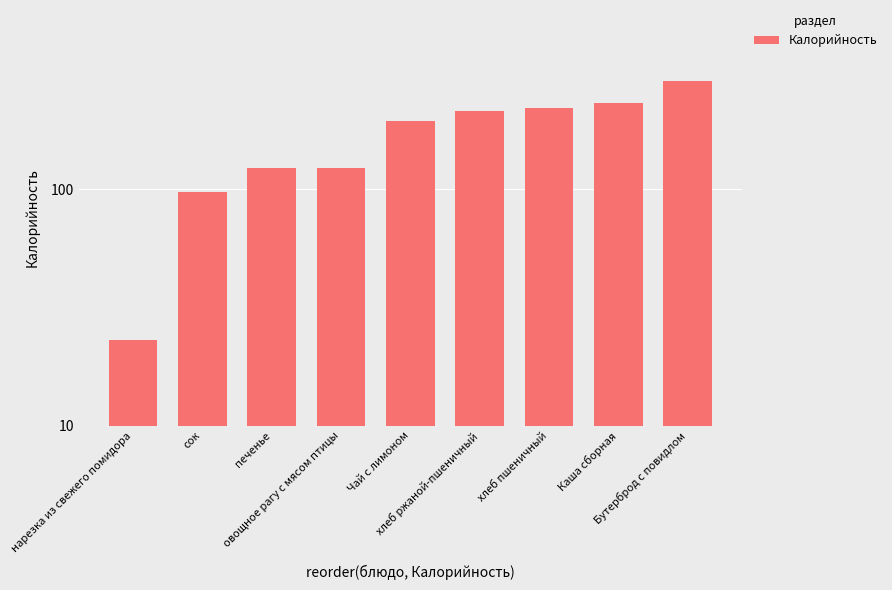

What is the label of the 9th bar from the left?

Бутерброд с повидлом